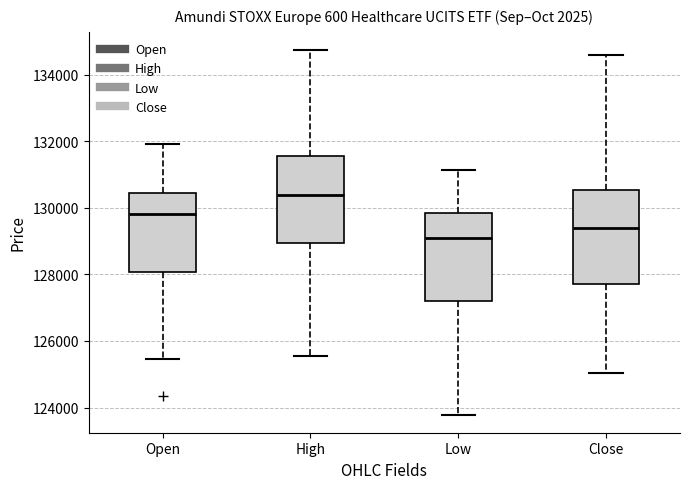

Where does the median line of the box for Low sit on the y-axis? The values are not printed on the chart, so give them approximately, as read against the axis.

129200